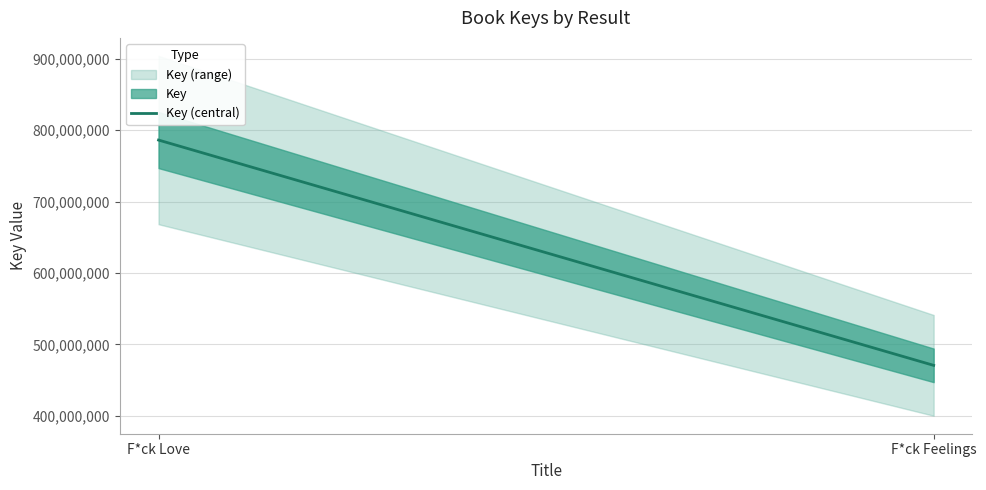

How many lines are shown in the chart?

1